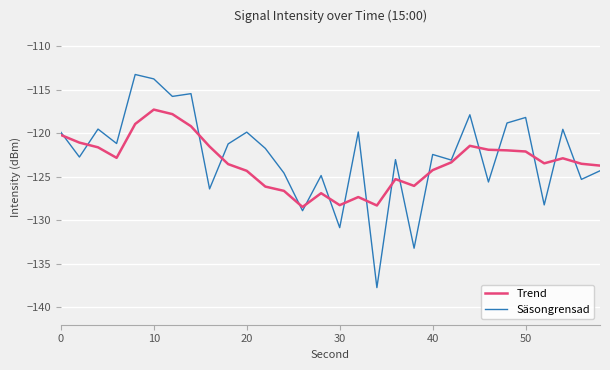

Which series ends up on top after the final intersection of Trend and Säsongrensad?

Trend